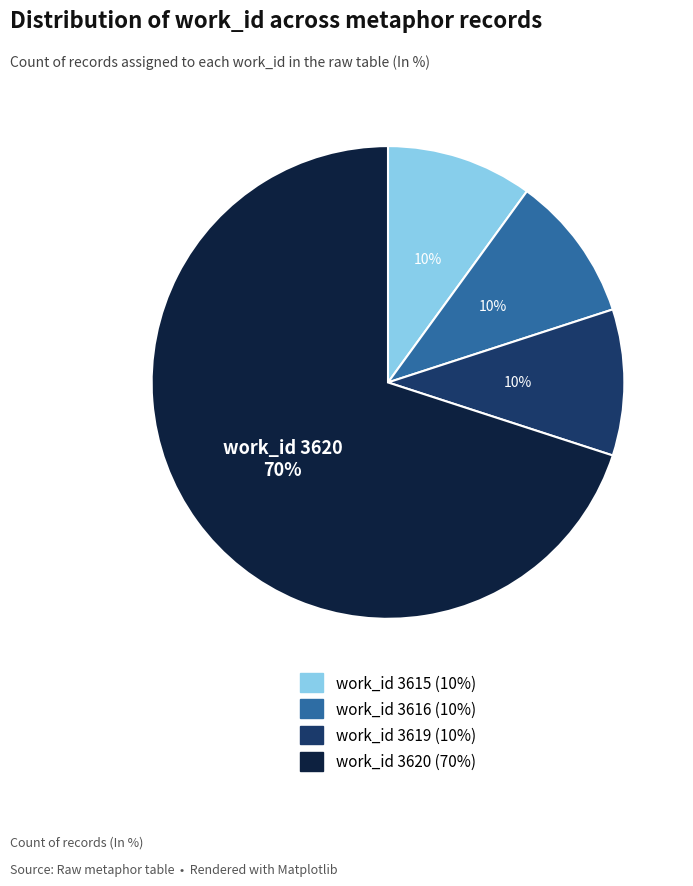

Which has a higher value, work_id 3619 (10%) or work_id 3620 (70%)?

work_id 3620 (70%)